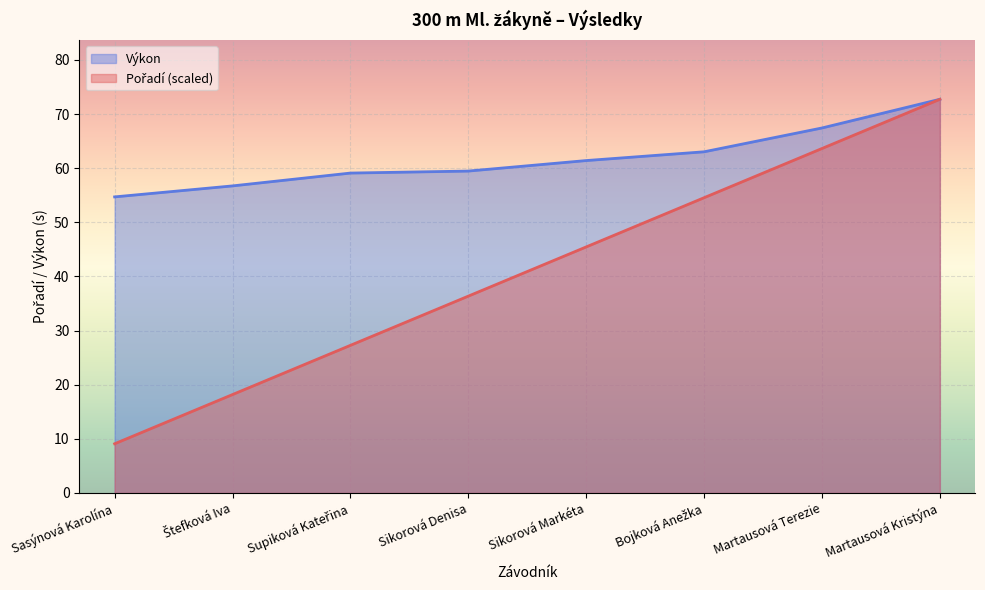

List the series in order of their peak value, highest first.

Pořadí, Výkon